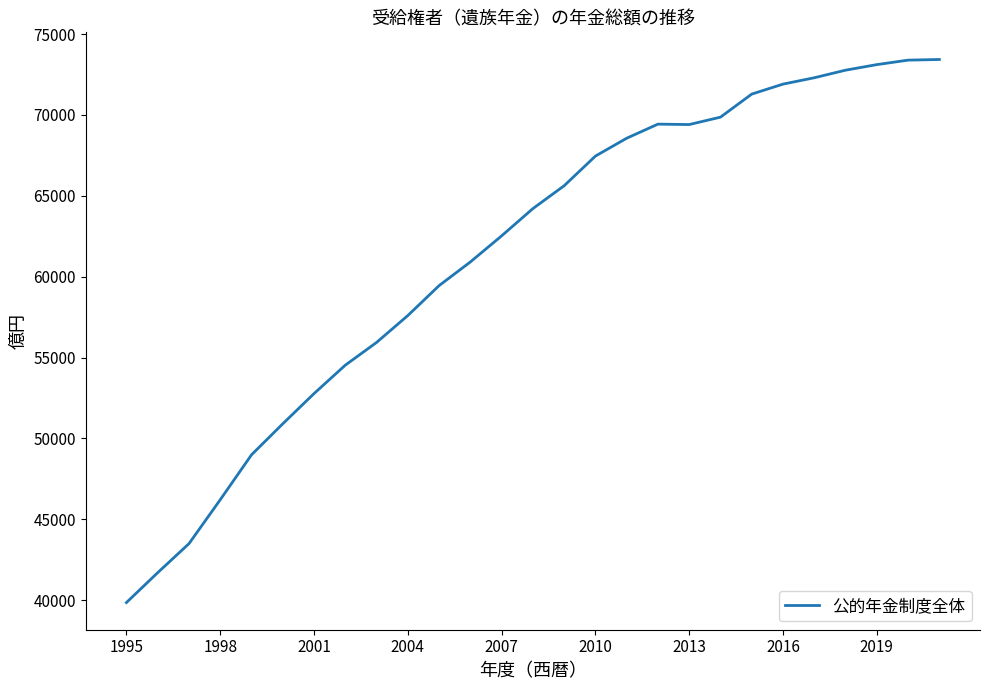

What is the difference between the maximum and minimum values?

33567